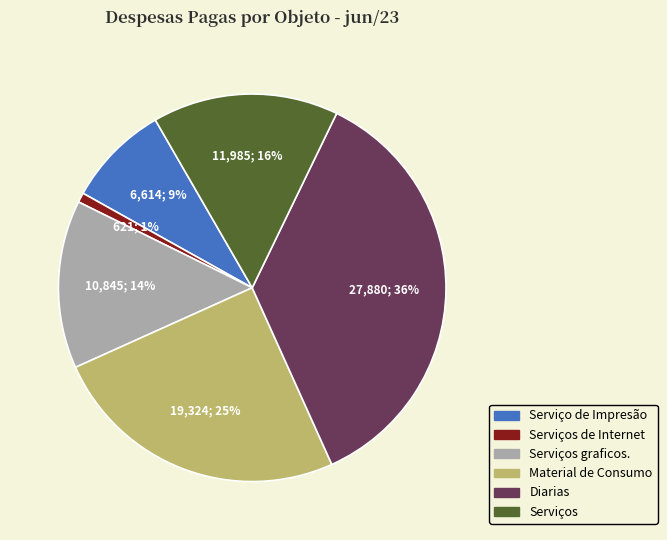

To the nearest percent, what is the average slice percentage?

17%